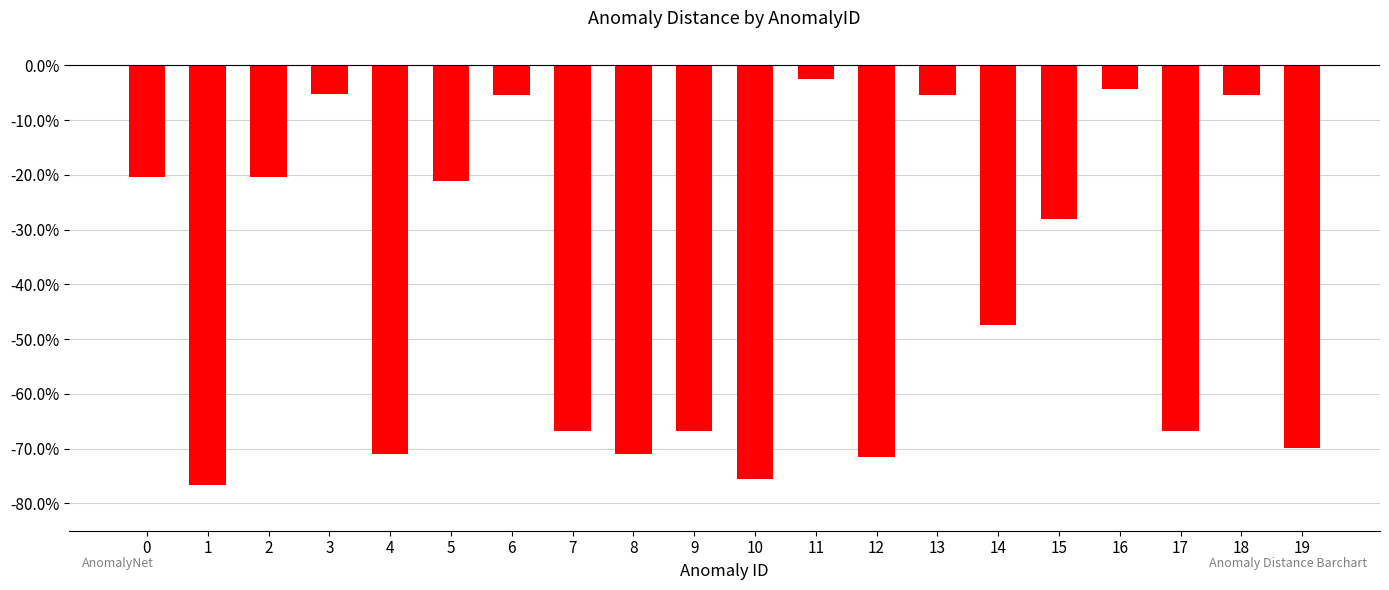

What value does the data have at 18?

-0.1